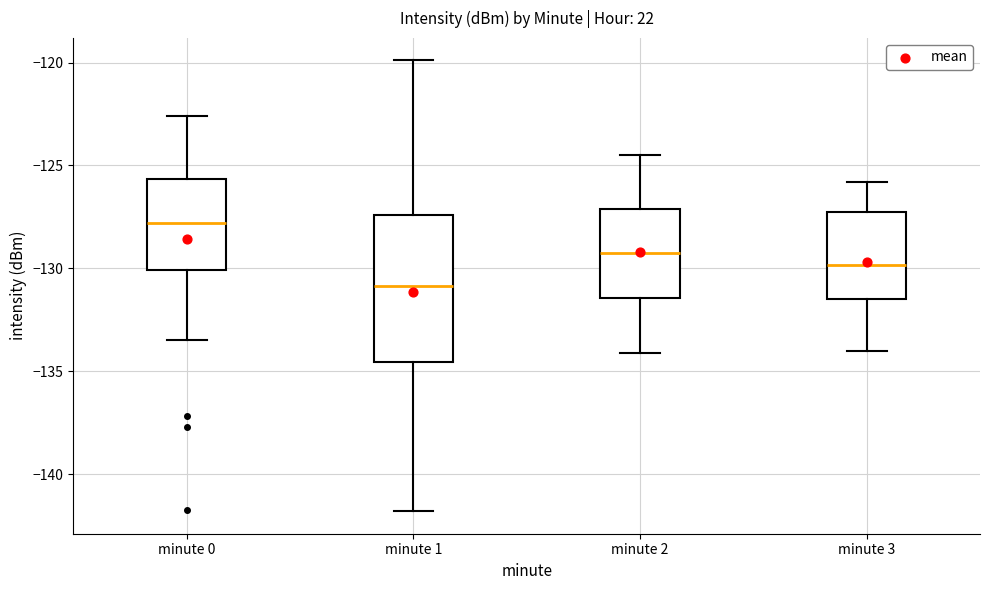

Which box is the tallest, from its lower edge to its upper edge?

minute 1